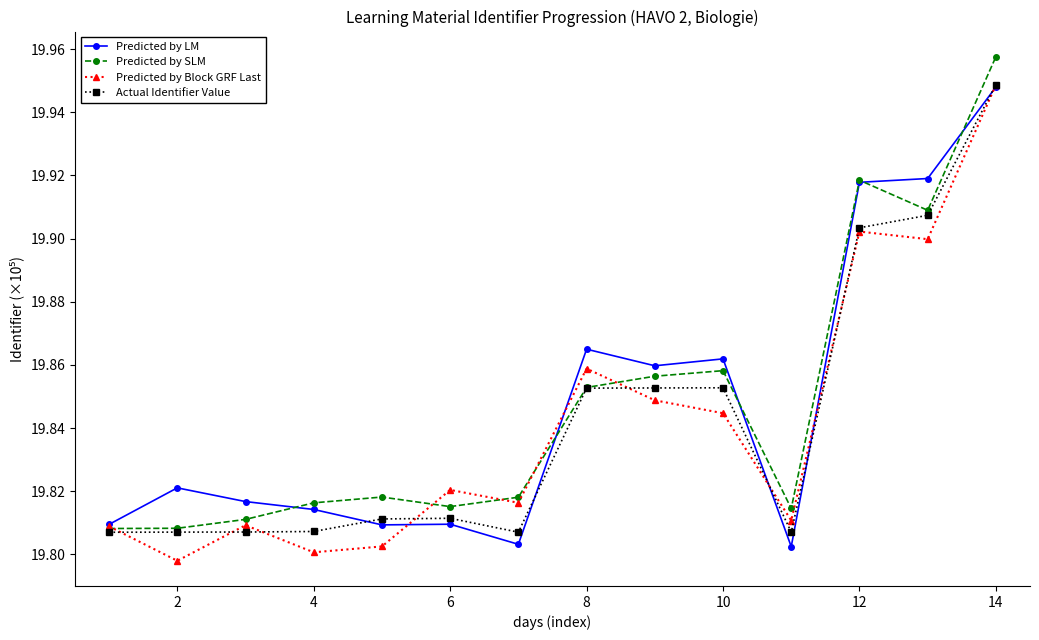

True or false: Predicted by Block GRF Last has more than 0 points higher than both neighbors.

True